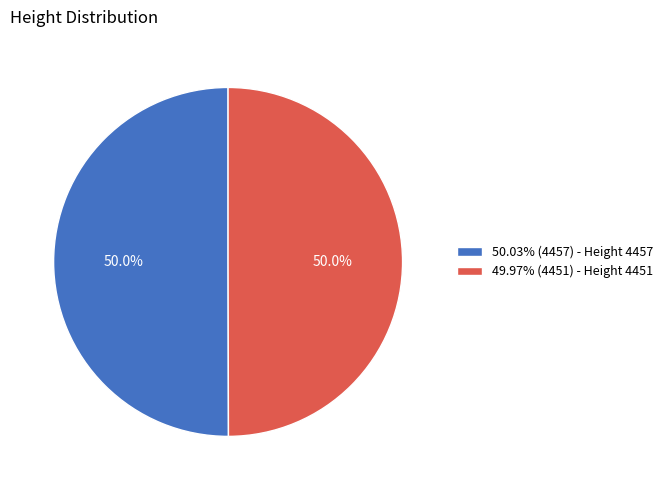

Combined, do 50.03% (4457) - Height 4457 and 49.97% (4451) - Height 4451 account for over 50%?

Yes